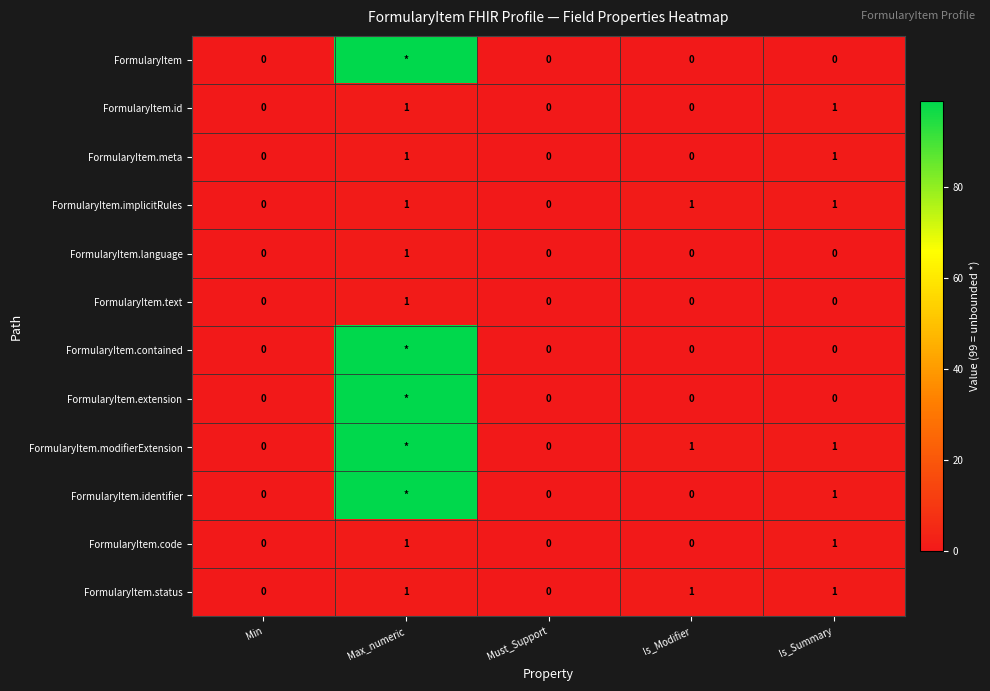

True or false: FormularyItem.text has a value of 0 at Is_Summary.

True